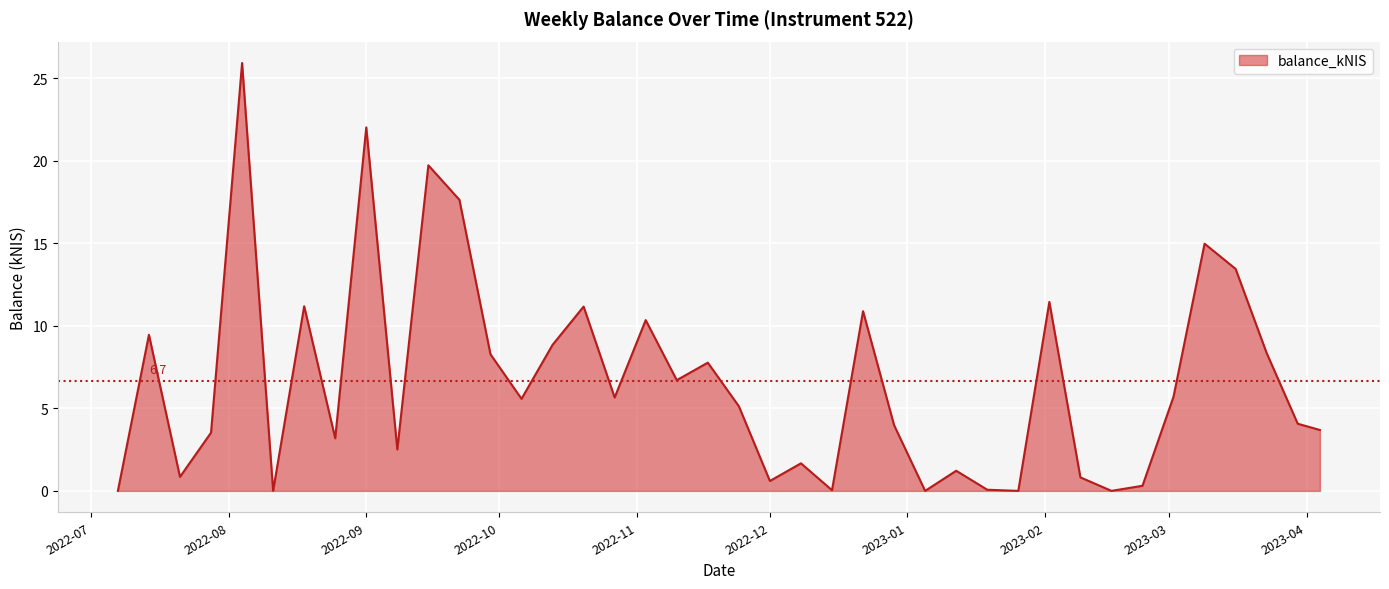

What is the difference between the maximum and minimum values?

25.9